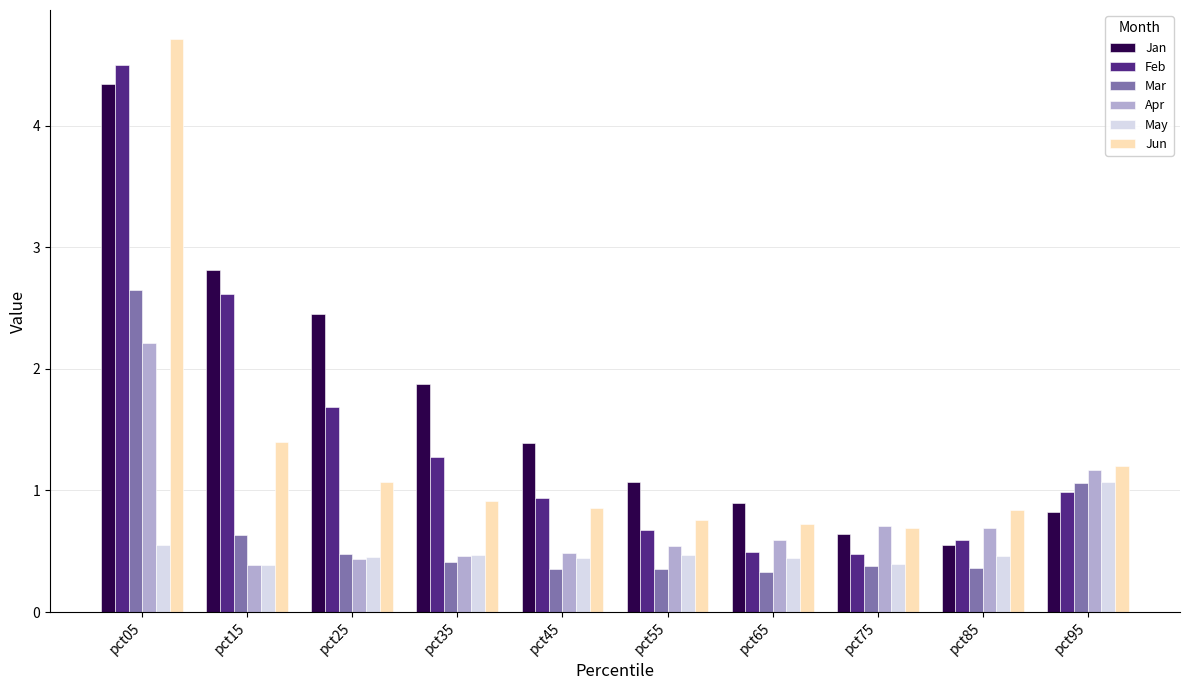

What is the value of the Jun bar at the 5th from the left?

0.9